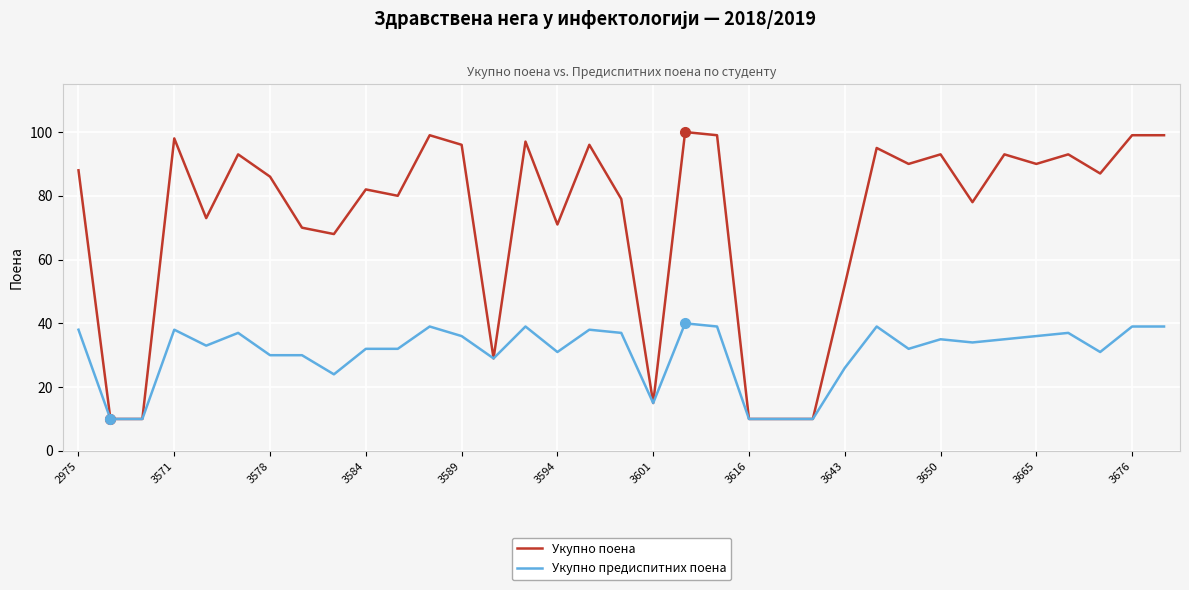

Which series has the widest spread of values?

Укупно поена